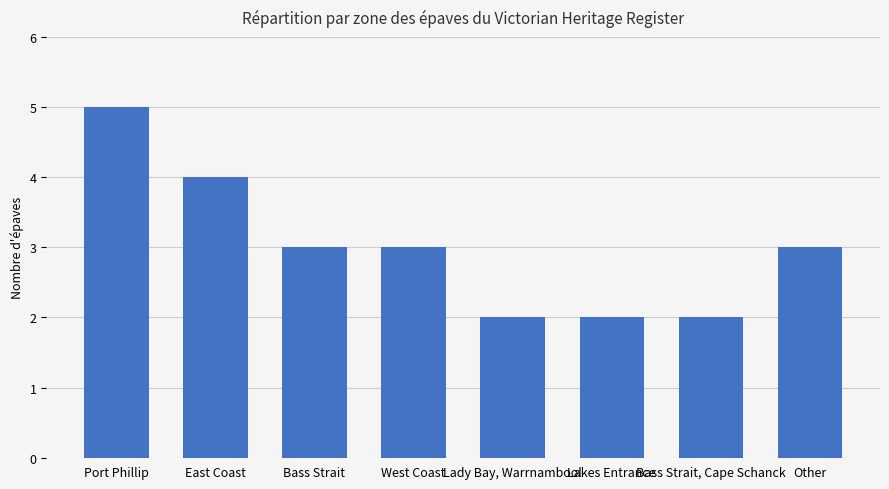

Which category has the highest value across all series?

Port Phillip